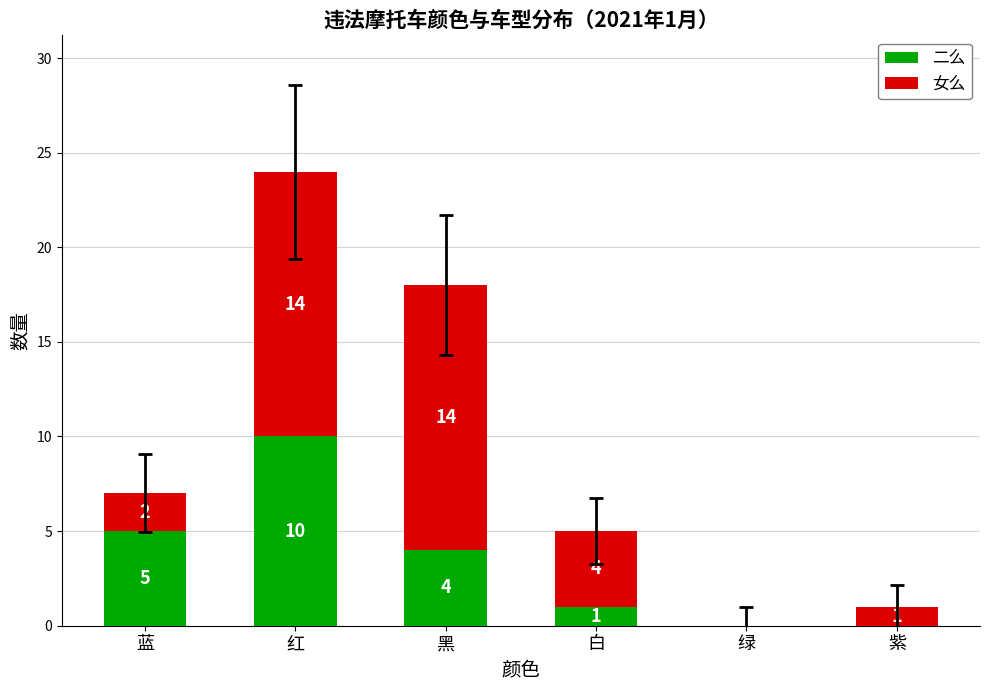

What is the highest value of the 二么 series?

10